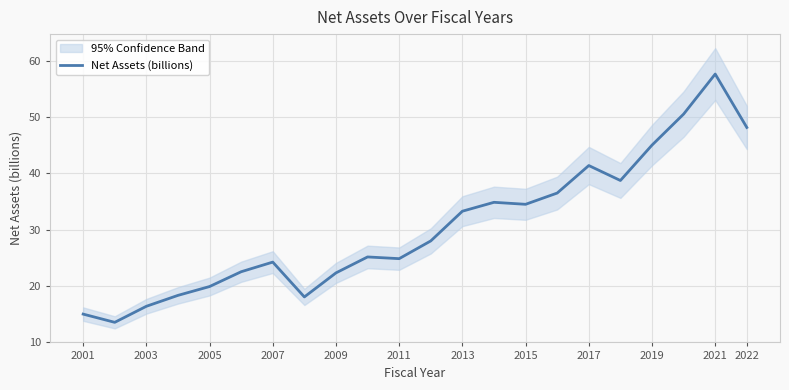

What is the minimum value for Net Assets (billions)?

13.5